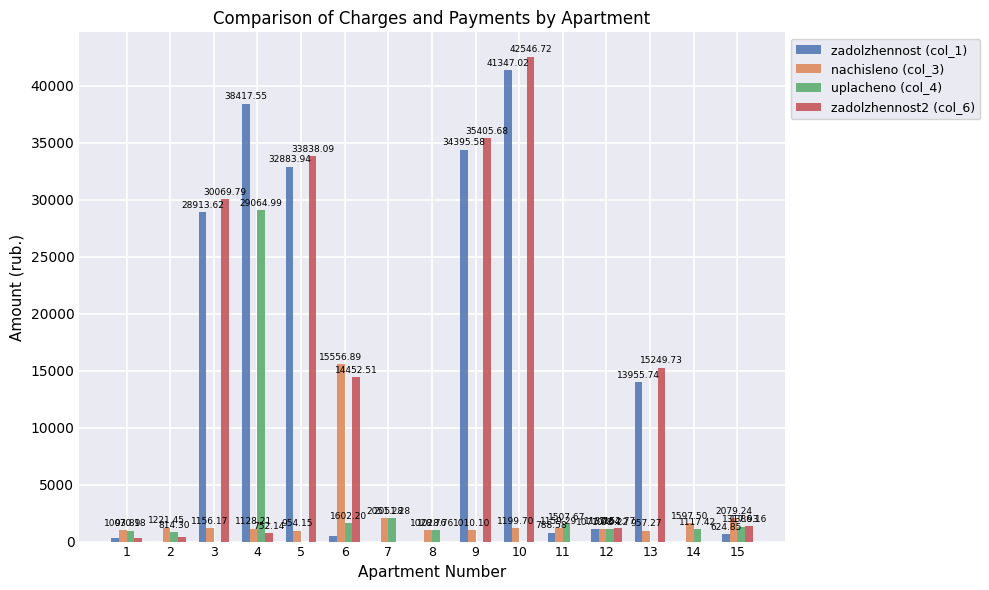

How many distinct data groups are displayed?

4